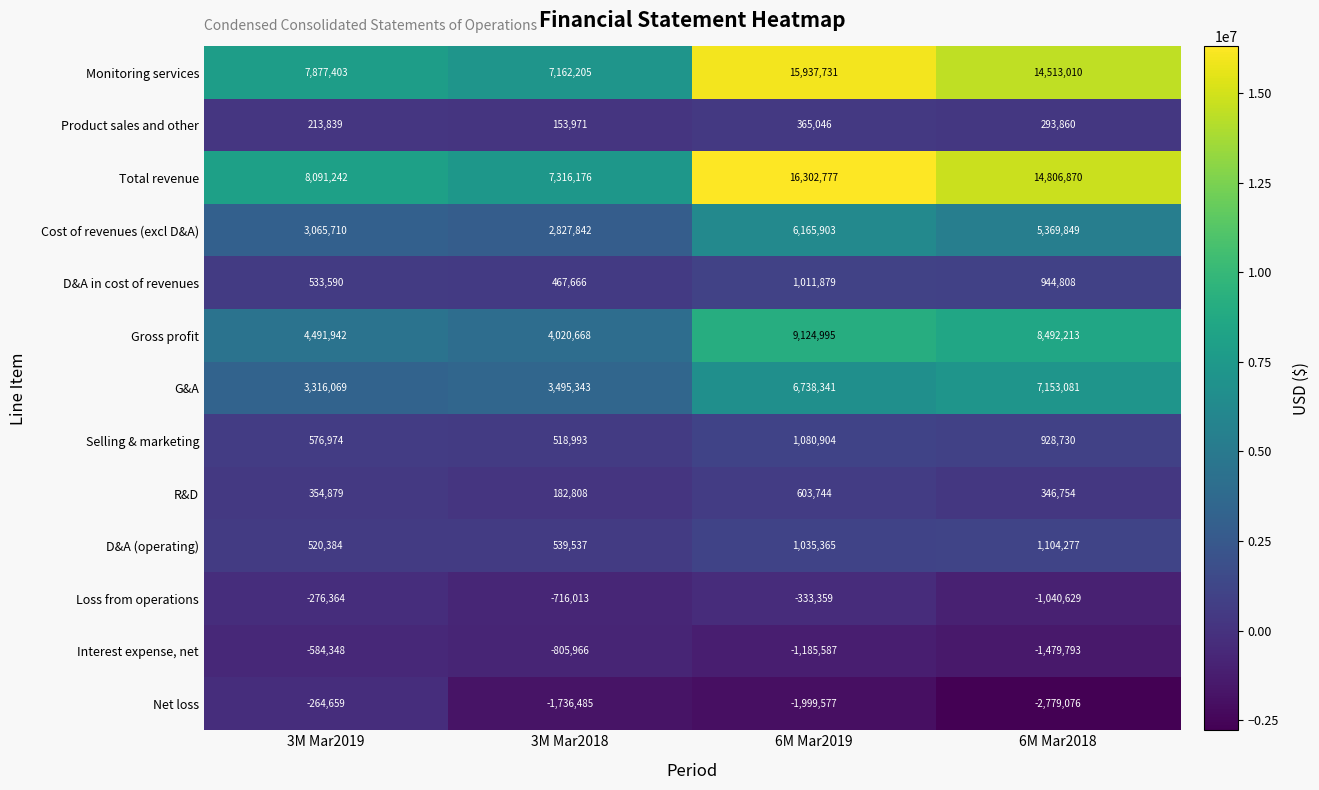

At how many categories does at least one series exceed 5976871?

4